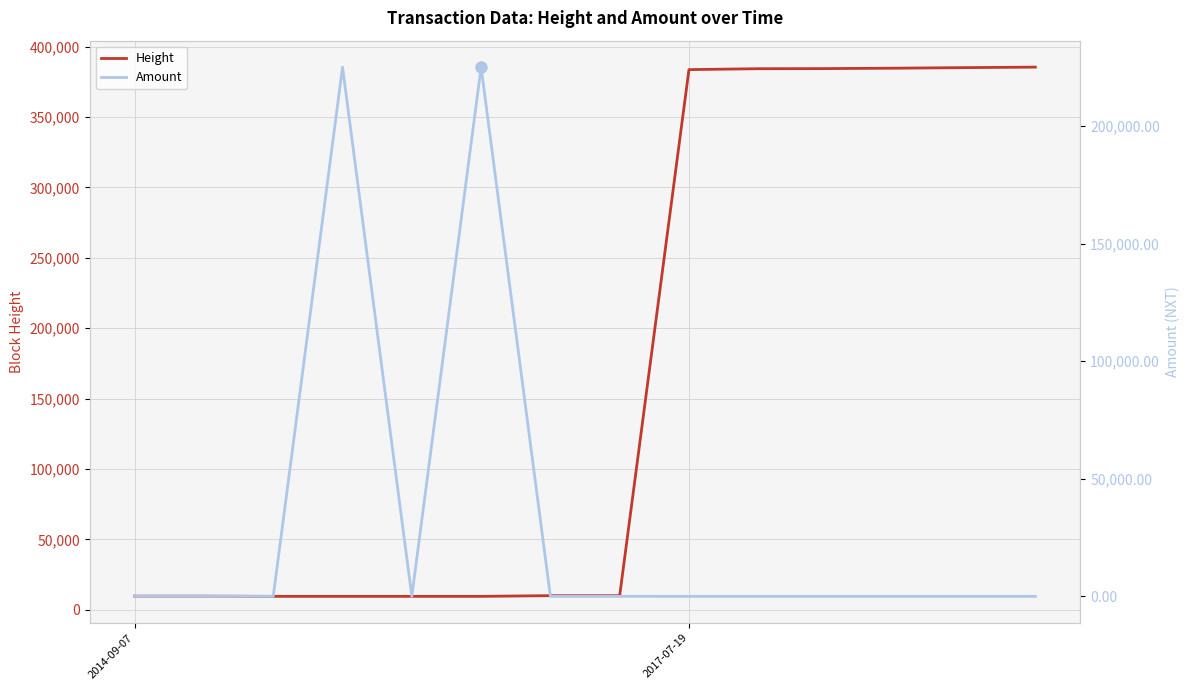

How many interior local valleys does the Height series have?

2